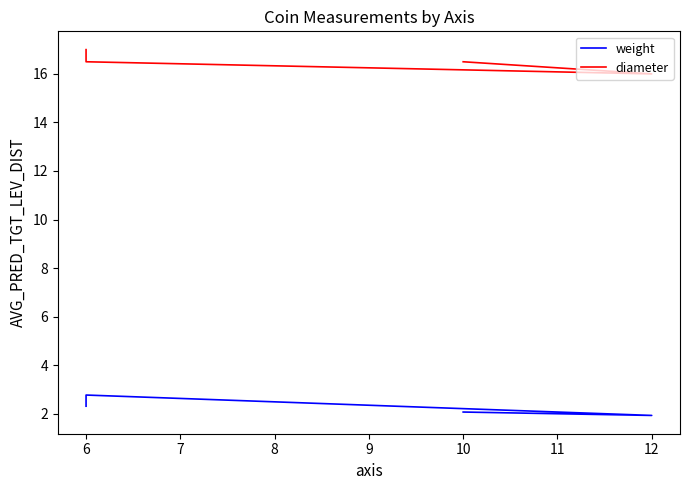

What are all the series names shown in the legend?

weight, diameter